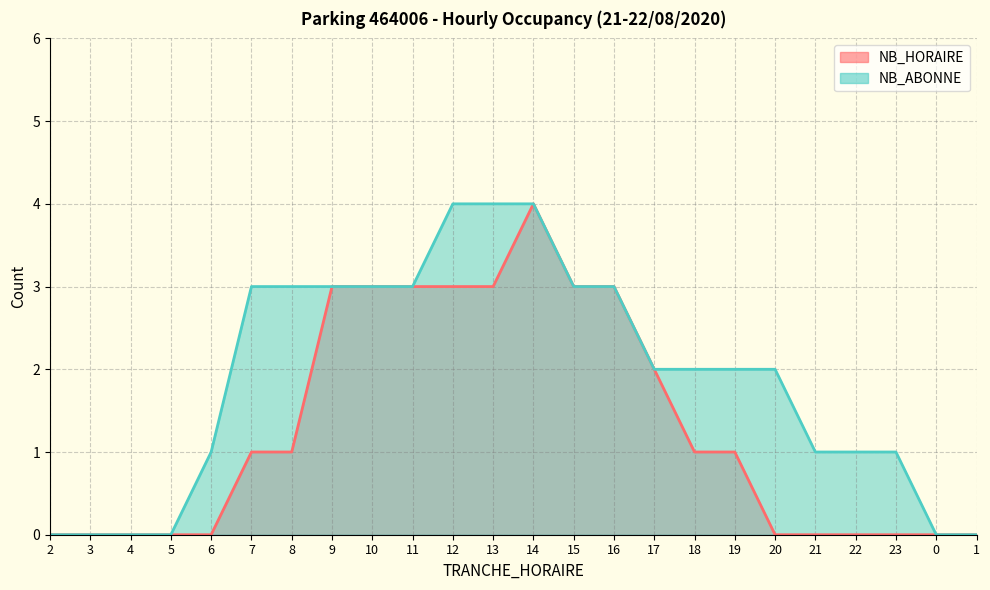

How many data points in NB_ABONNE are less than 2?

10